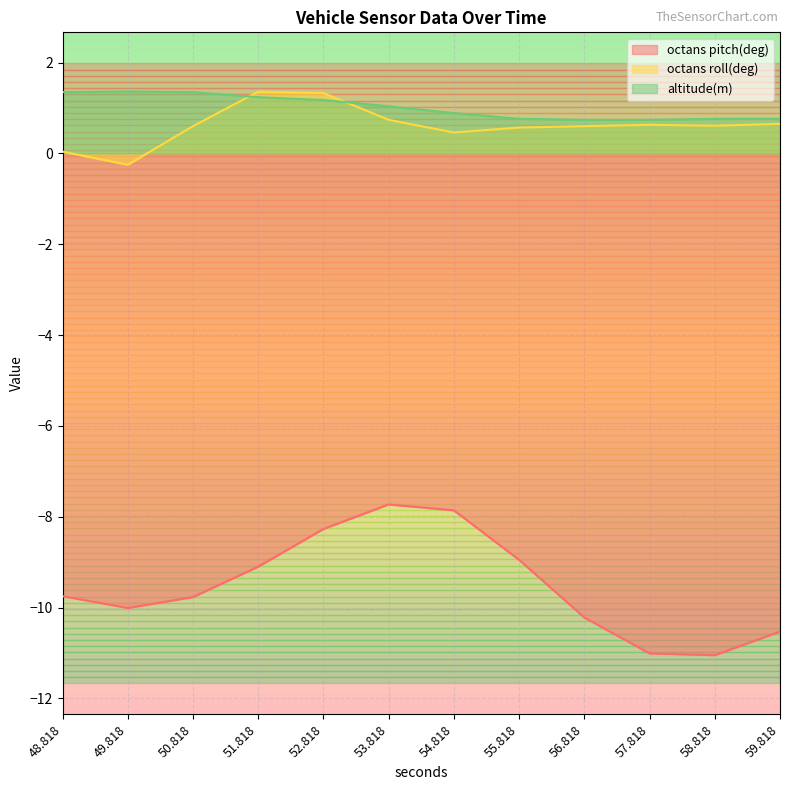

What is the average value of the altitude(m) series?

1.0